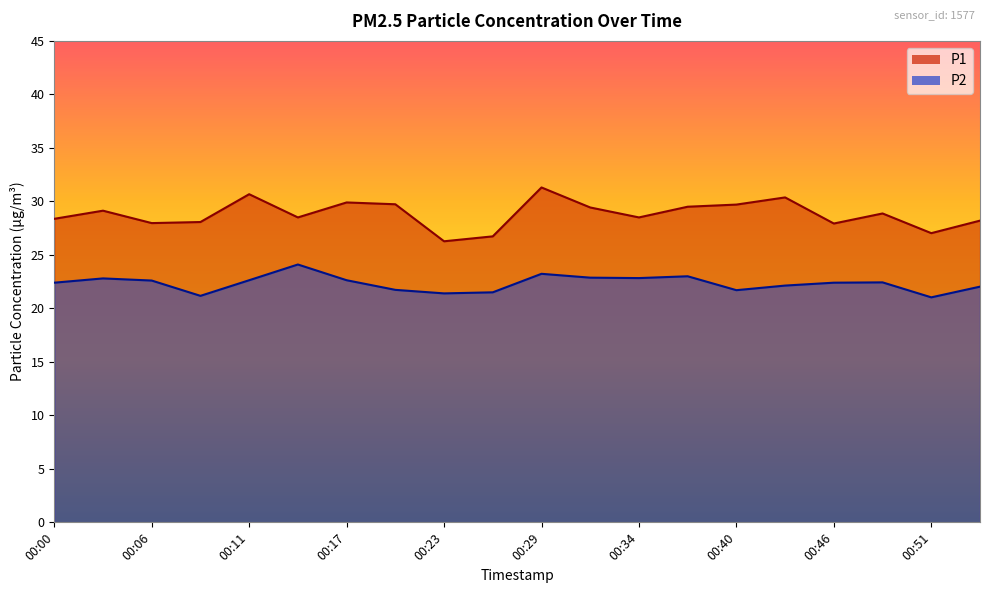

Rank the series at 00:20 from highest to lowest value.

P1, P2